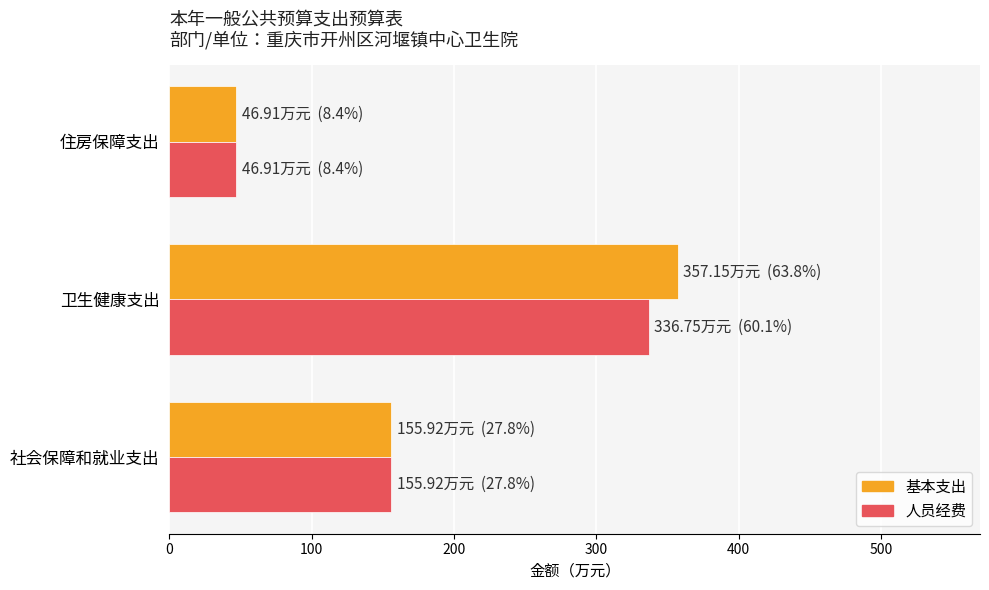

What is the difference between the second highest and minimum values in the 人员经费 series?

109.0